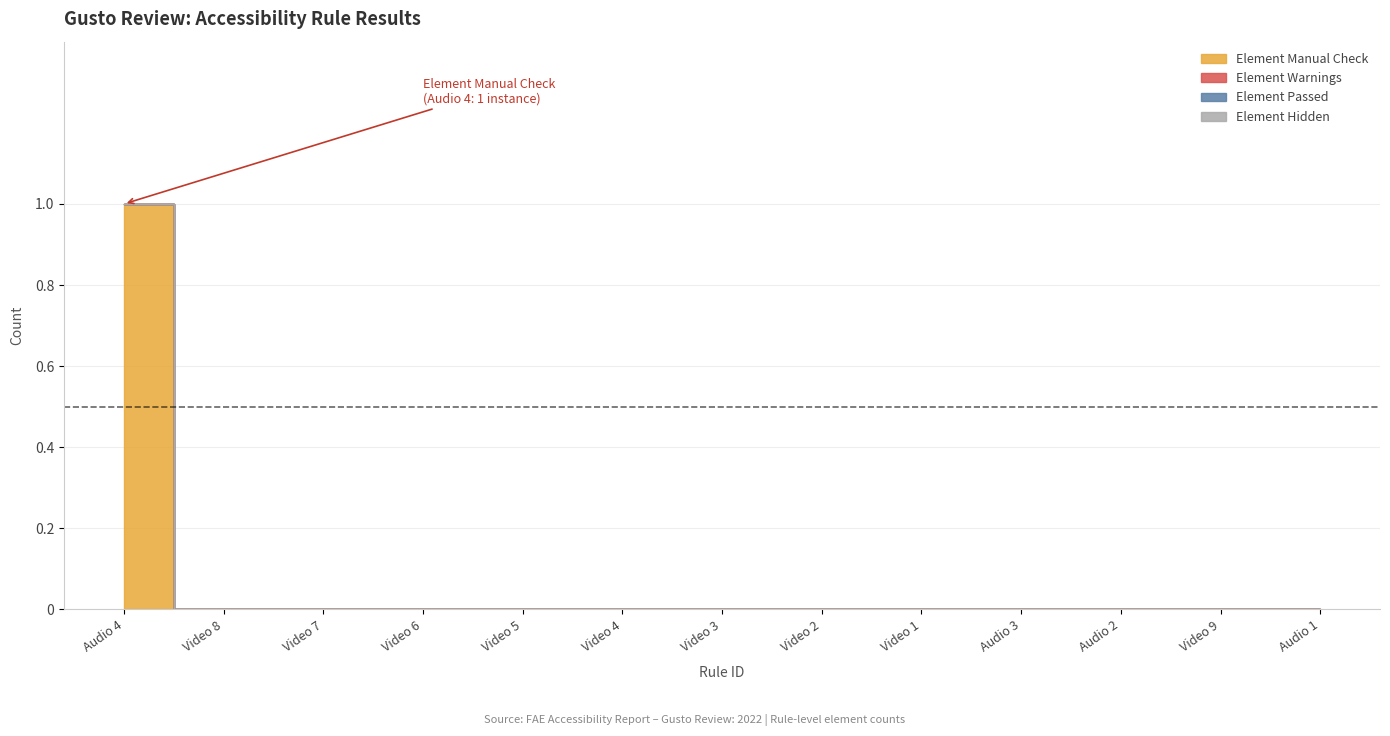

Reading left to right, what are all the values shown in this chart?

Element Manual Check: Audio 4=1	Video 8=0	Video 7=0	Video 6=0	Video 5=0	Video 4=0	Video 3=0	Video 2=0	Video 1=0	Audio 3=0	Audio 2=0	Video 9=0	Audio 1=0
Element Warnings: Audio 4=0	Video 8=0	Video 7=0	Video 6=0	Video 5=0	Video 4=0	Video 3=0	Video 2=0	Video 1=0	Audio 3=0	Audio 2=0	Video 9=0	Audio 1=0
Element Passed: Audio 4=0	Video 8=0	Video 7=0	Video 6=0	Video 5=0	Video 4=0	Video 3=0	Video 2=0	Video 1=0	Audio 3=0	Audio 2=0	Video 9=0	Audio 1=0
Element Hidden: Audio 4=0	Video 8=0	Video 7=0	Video 6=0	Video 5=0	Video 4=0	Video 3=0	Video 2=0	Video 1=0	Audio 3=0	Audio 2=0	Video 9=0	Audio 1=0